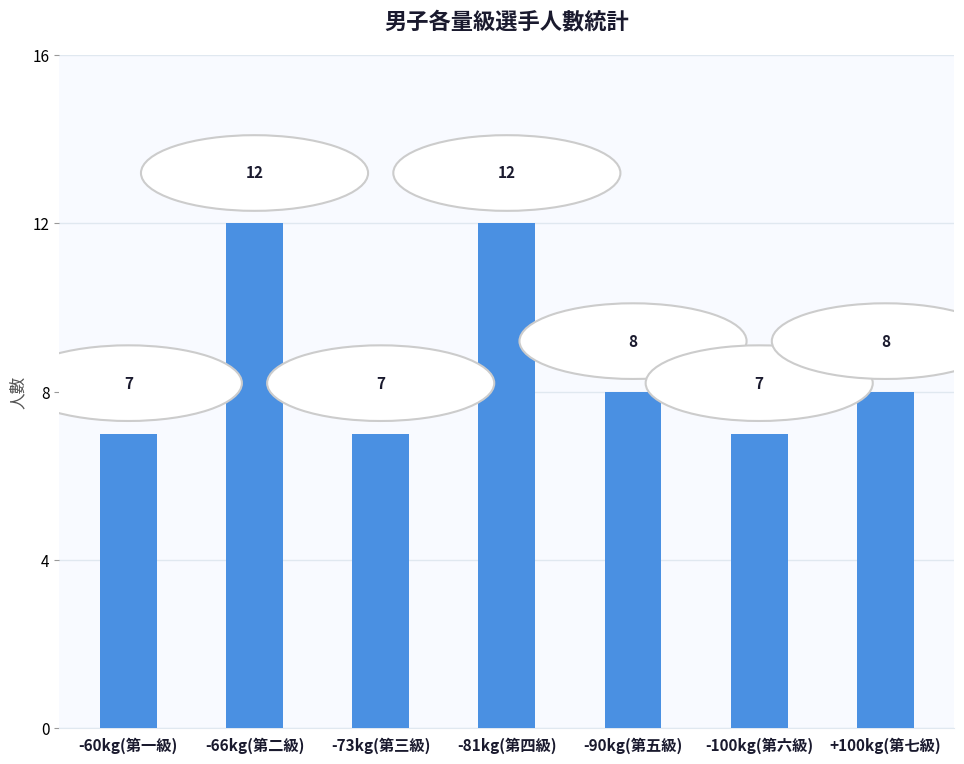

Is it true that the value at +100kg(第七級) is 8?

True